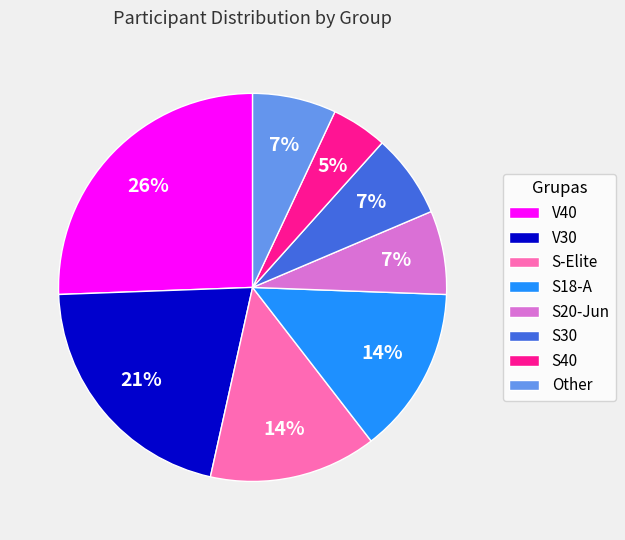

Is V40 the majority of the pie?

No